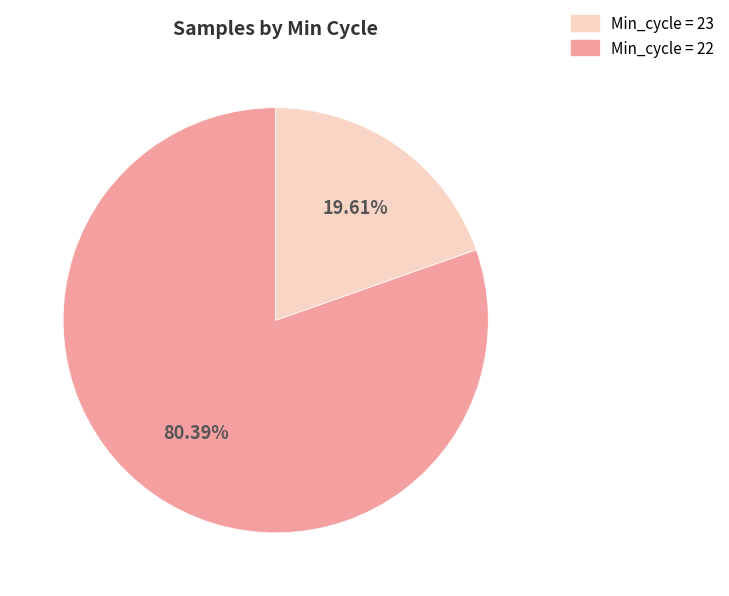

Does any single category account for the majority?

Yes